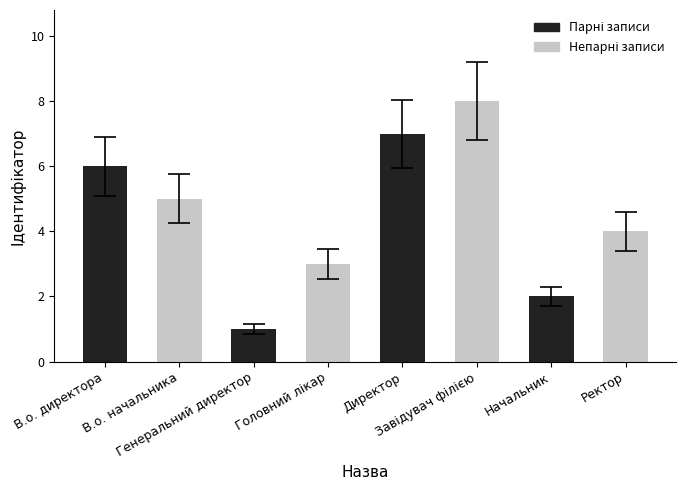

What is the maximum value shown in the chart?

8